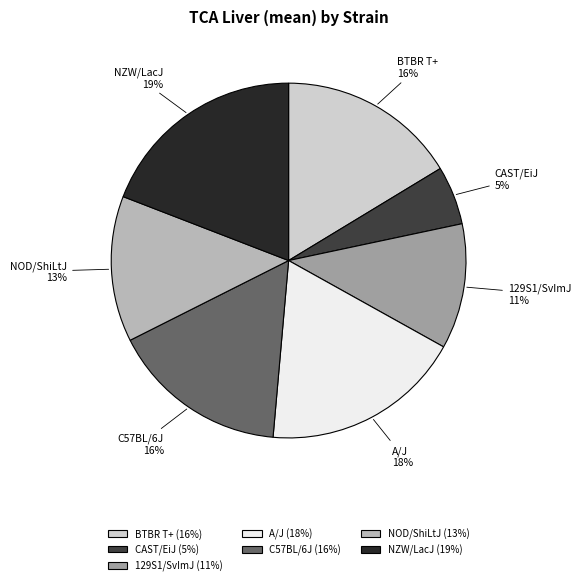

Does any single category account for the majority?

No